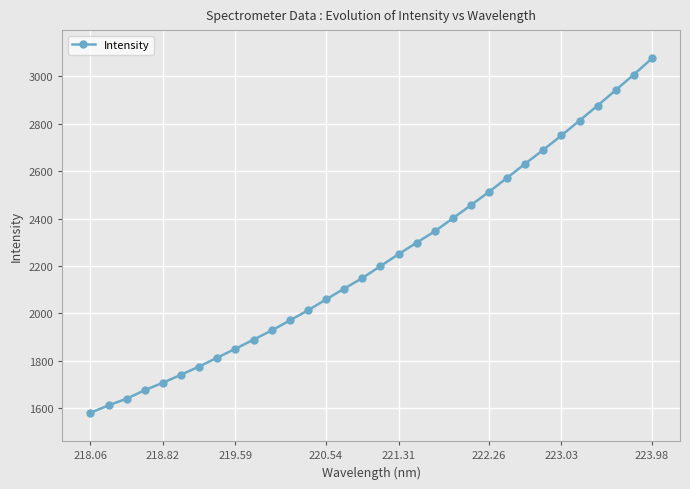

What is the value of the 29th point from the left?

2876.2